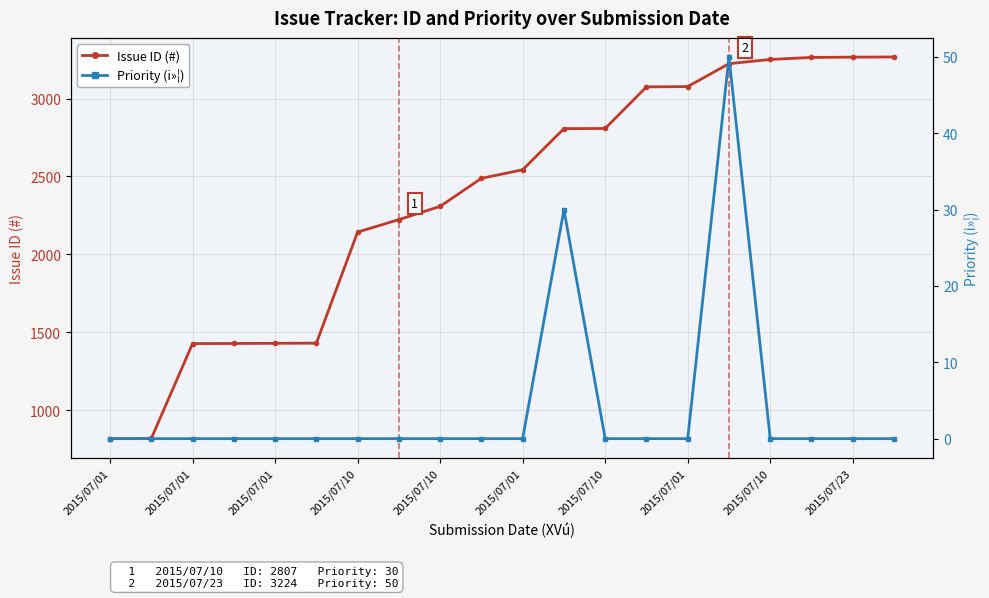

What is the label of the 10th point from the left?

2015/07/23